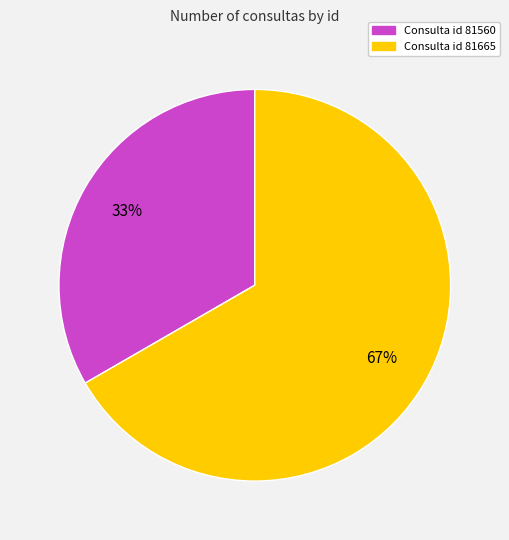

How many slices are in this pie chart?

2